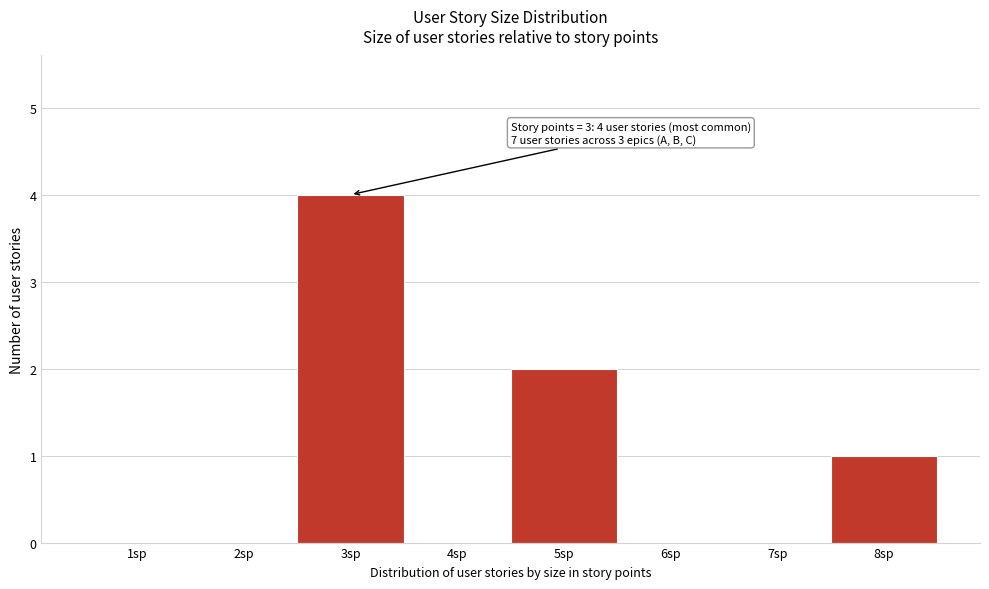

Which range on the x-axis has the tallest bar?

2.5 to 3.5